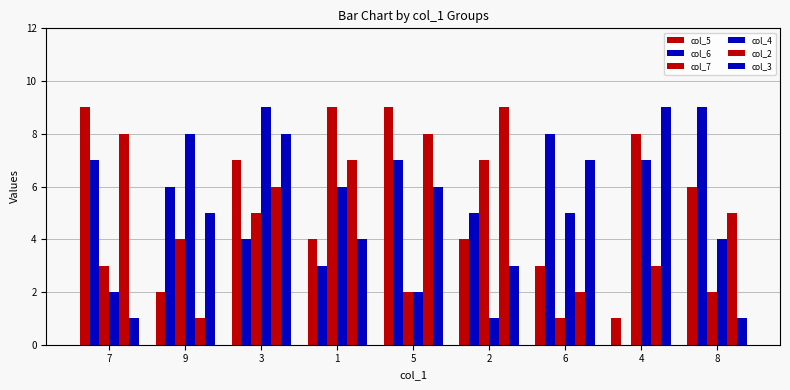

Count the number of data series in this chart.

6